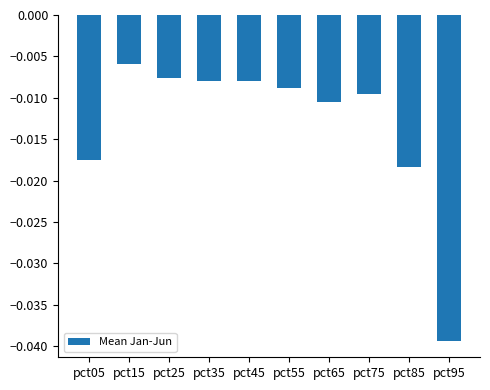

At which label is the value closest to 0?

pct15